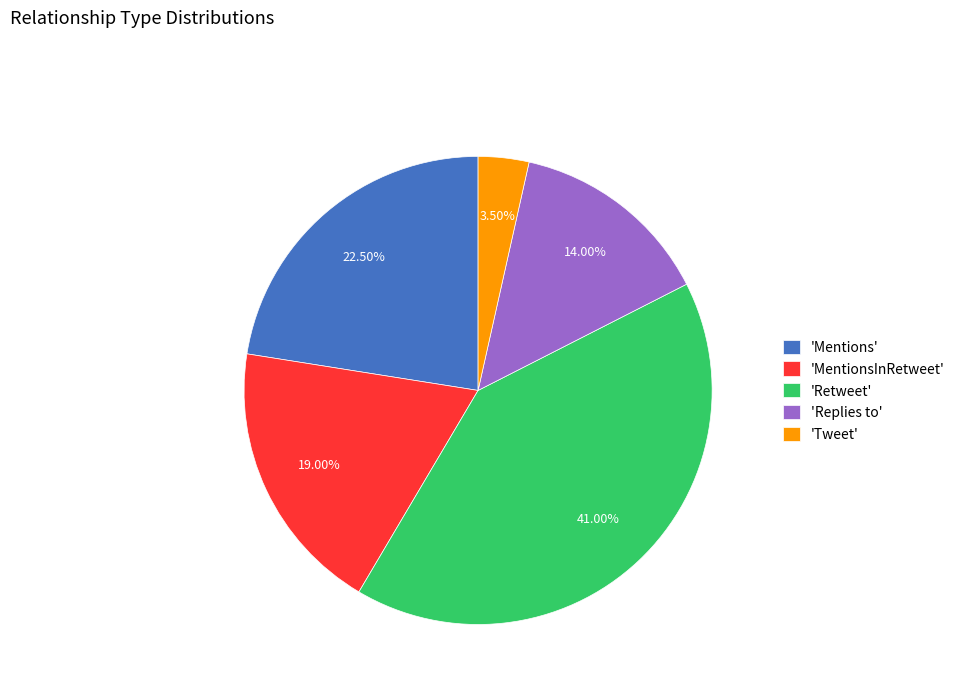

Does 'Replies to' represent more than half of the total?

No